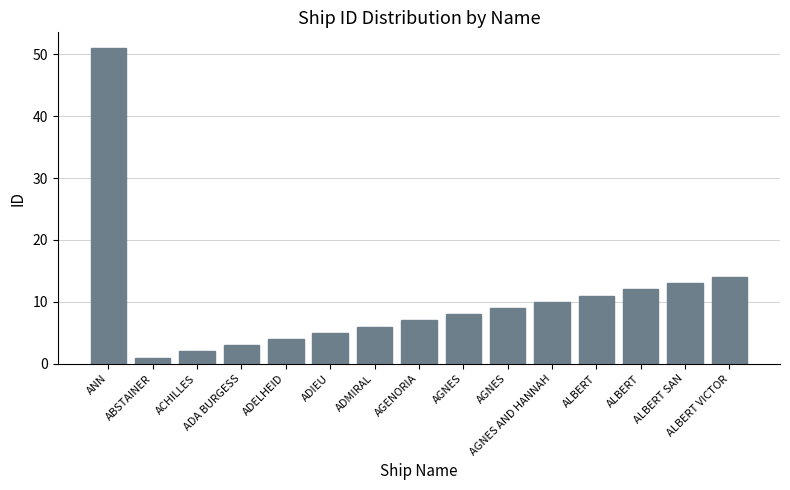

How many bars are there in total?

15